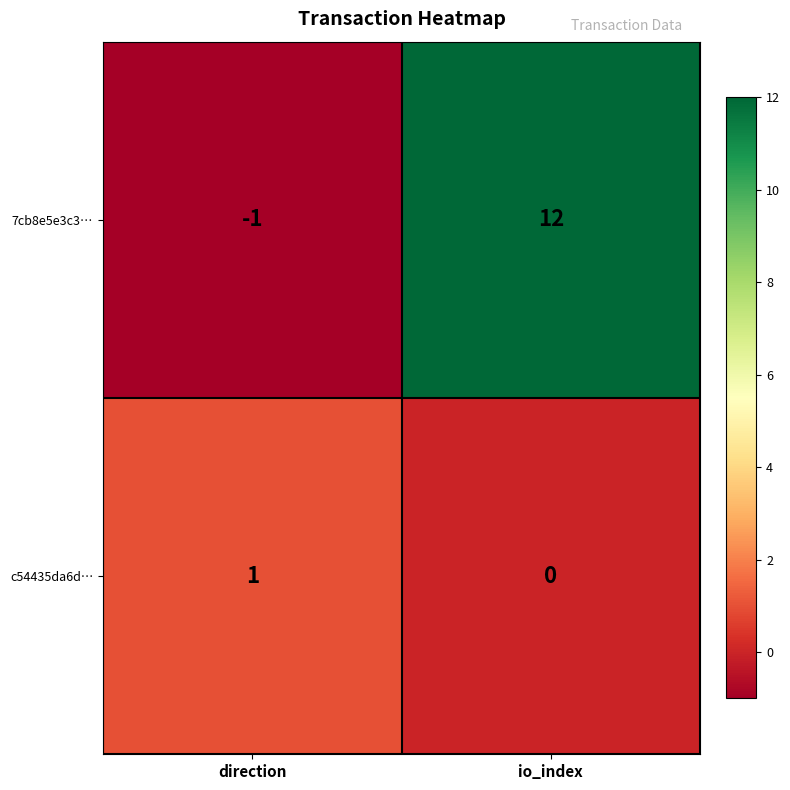

Which series has the largest total across all categories?

7cb8e5e3c3…